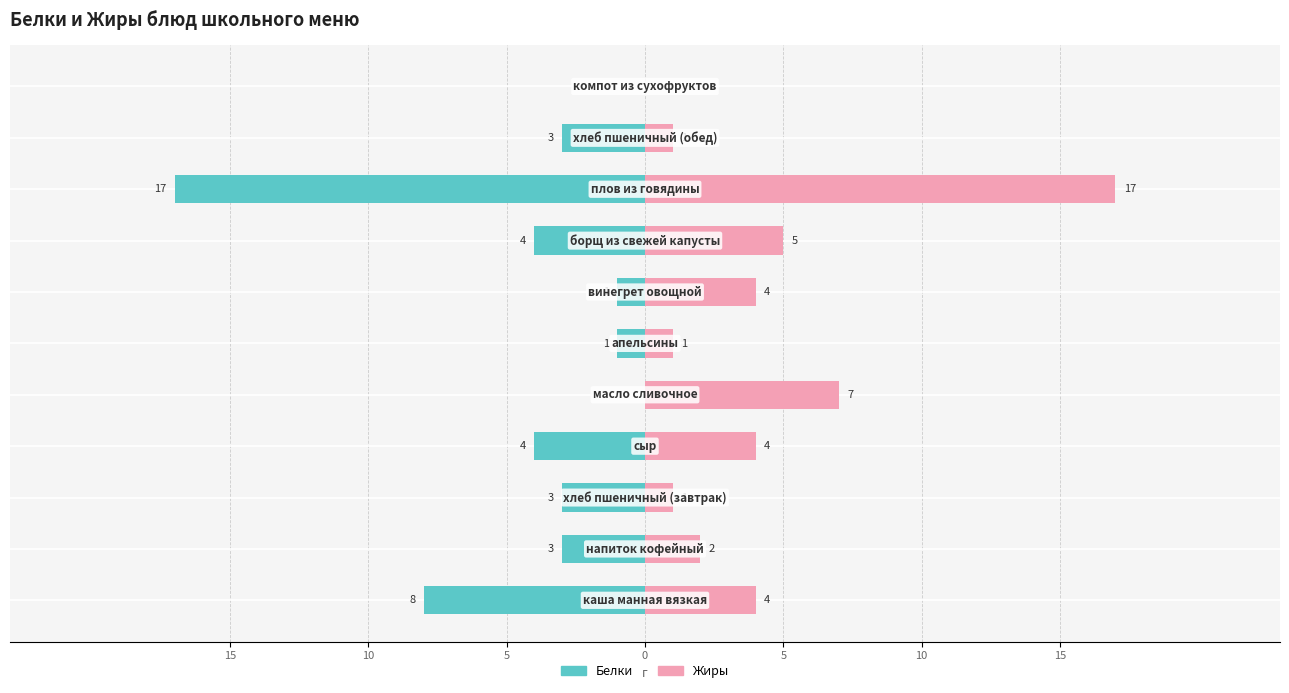

What is the total value across all series at 5?

-2